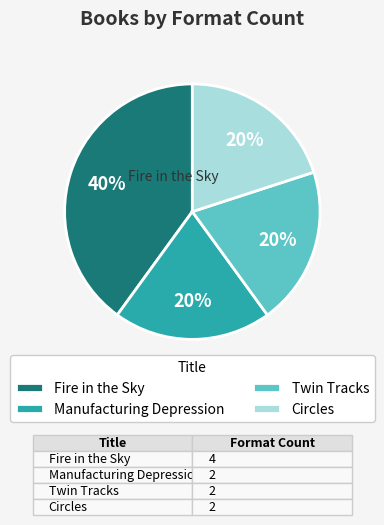

The Manufacturing Depression slice represents 20% of the pie. True or false?

True